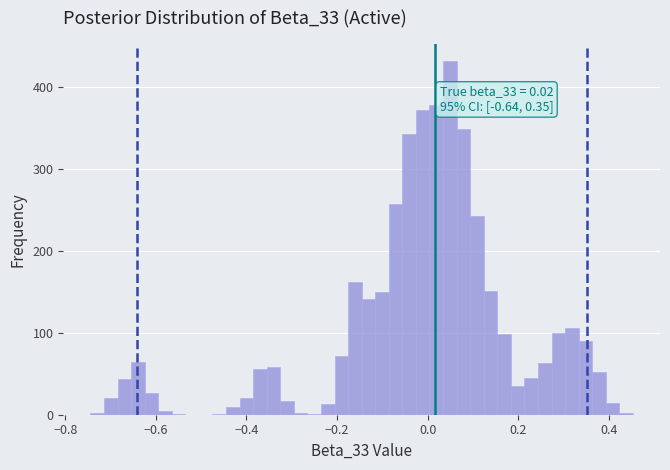

Around what value on the x-axis is the tallest bar? Give the approximate position of its centre, as read against the axis.

0.04